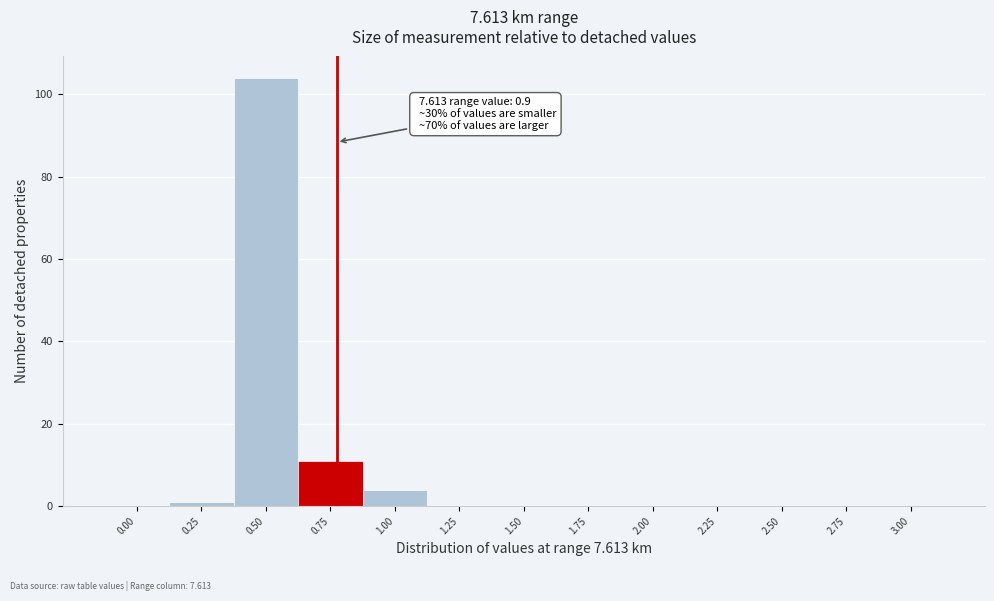

Reading left to right, transcribe all the data shown in this chart.

0.00=0	0.25=1	0.50=104	0.75=11	1.00=4	1.25=0	1.50=0	1.75=0	2.00=0	2.25=0	2.50=0	2.75=0	3.00=0